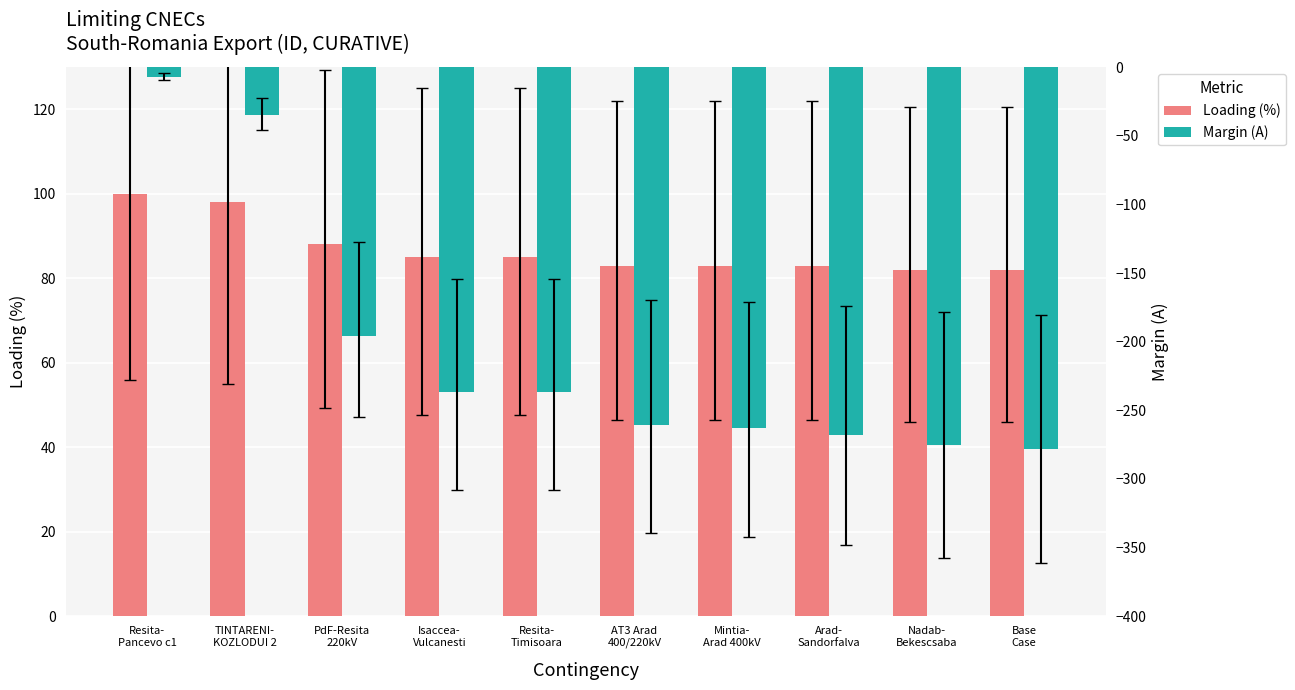

What is the label of the 8th bar from the left?

Arad-
Sandorfalva